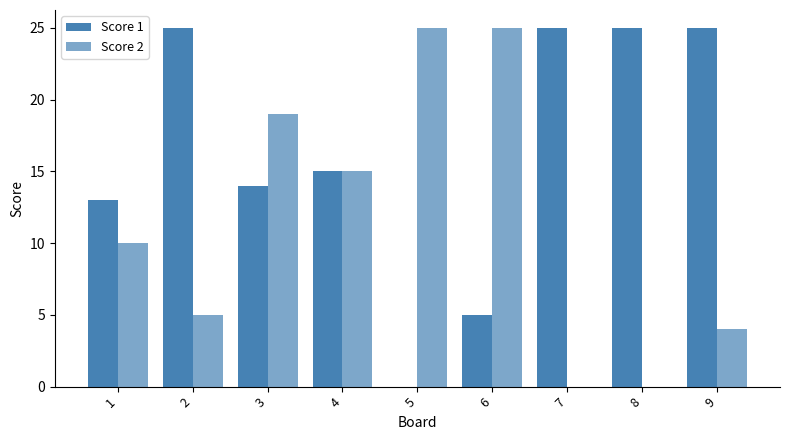

Which category has the highest value in the Score 1 series?

2